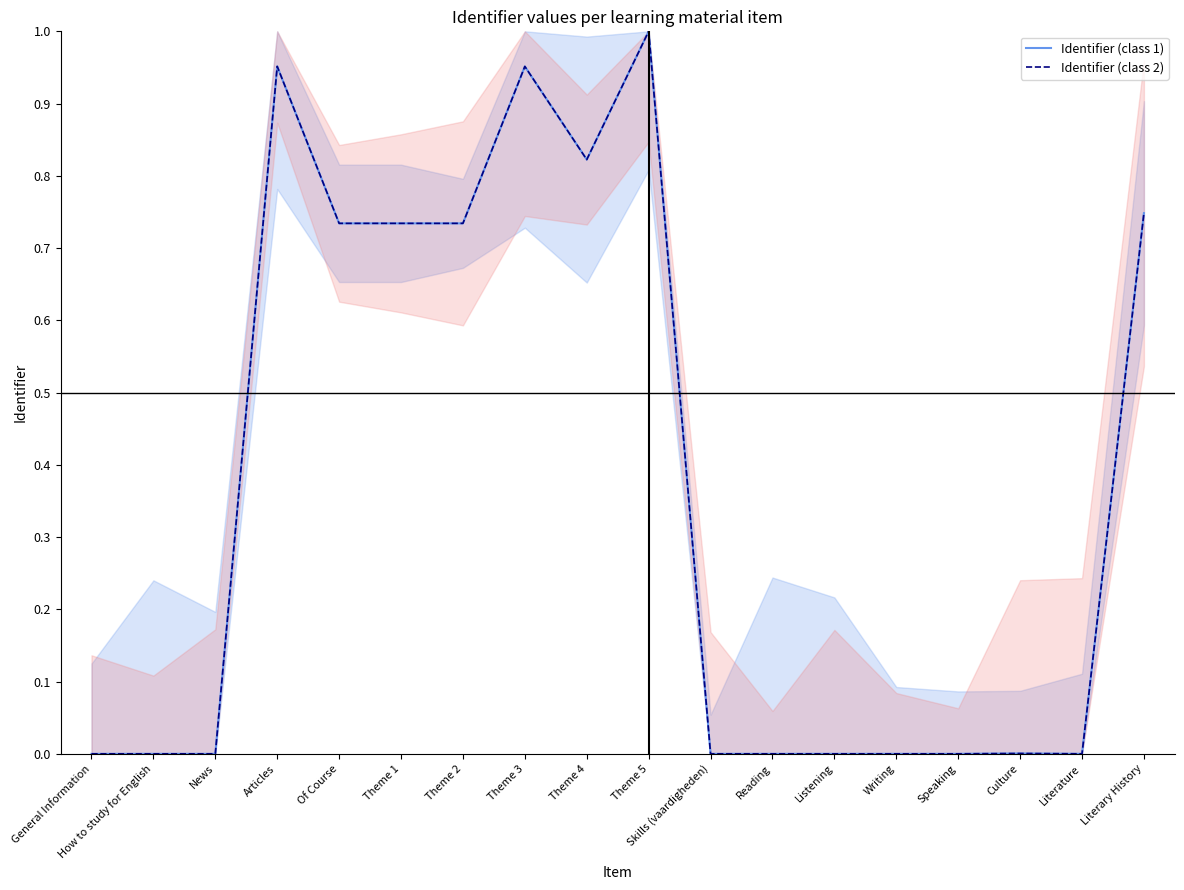

Is this an area chart (filled region under the line)?

No